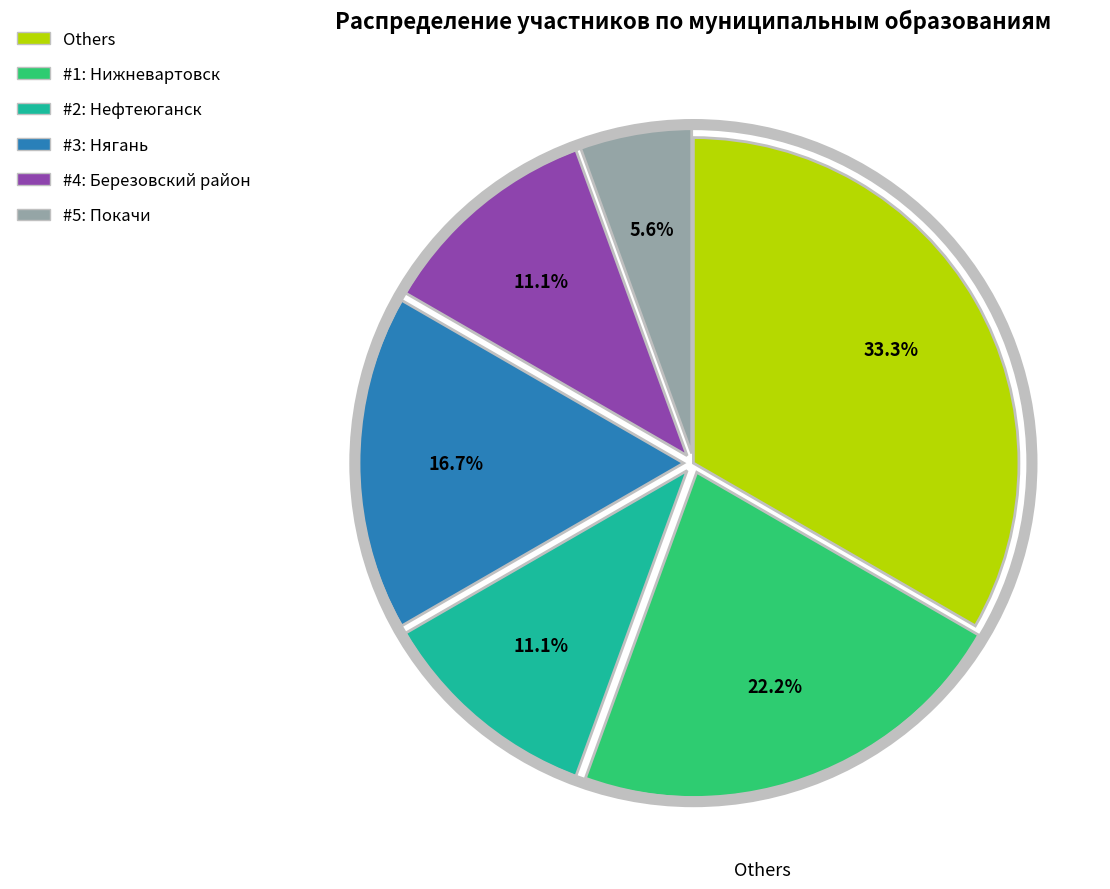

Is there a majority slice in this chart?

No